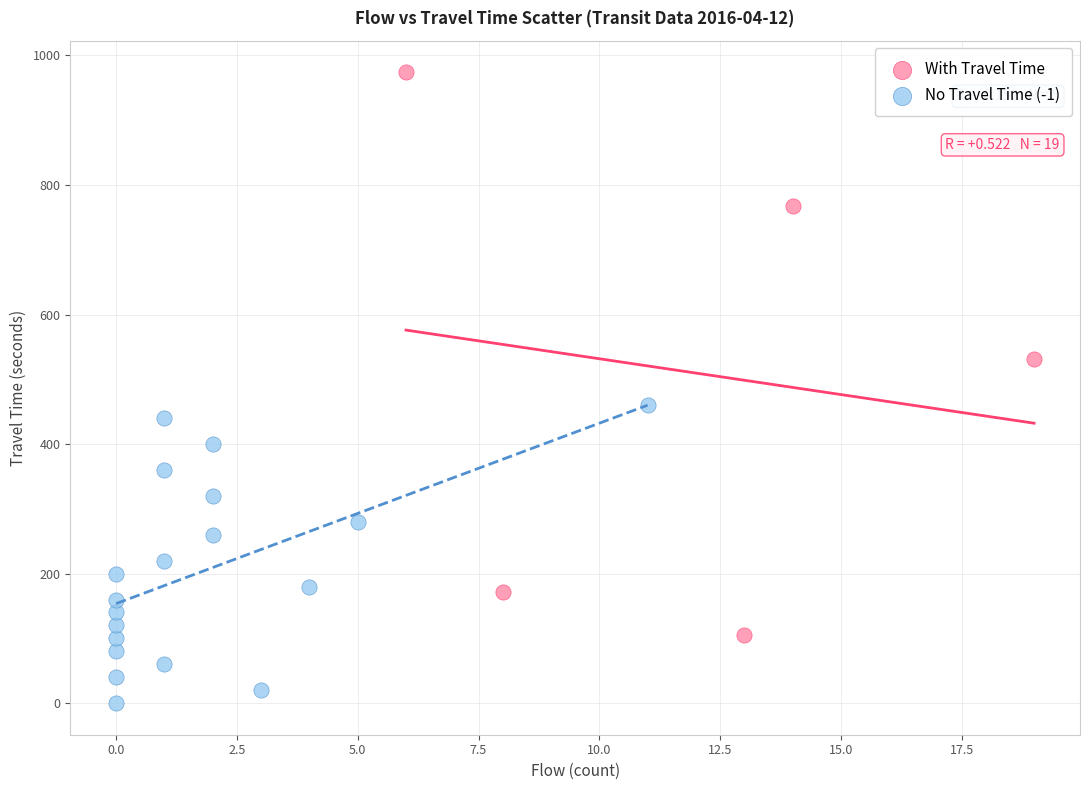

Which series reaches the maximum Y coordinate?

With Travel Time